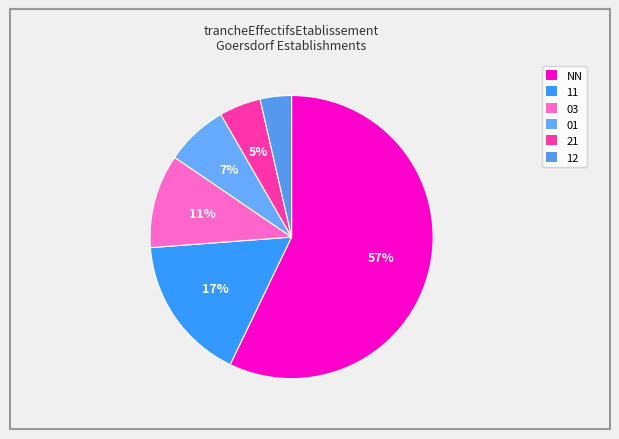

Rank the categories by value from lowest to highest.

12, 21, 01, 03, 11, NN